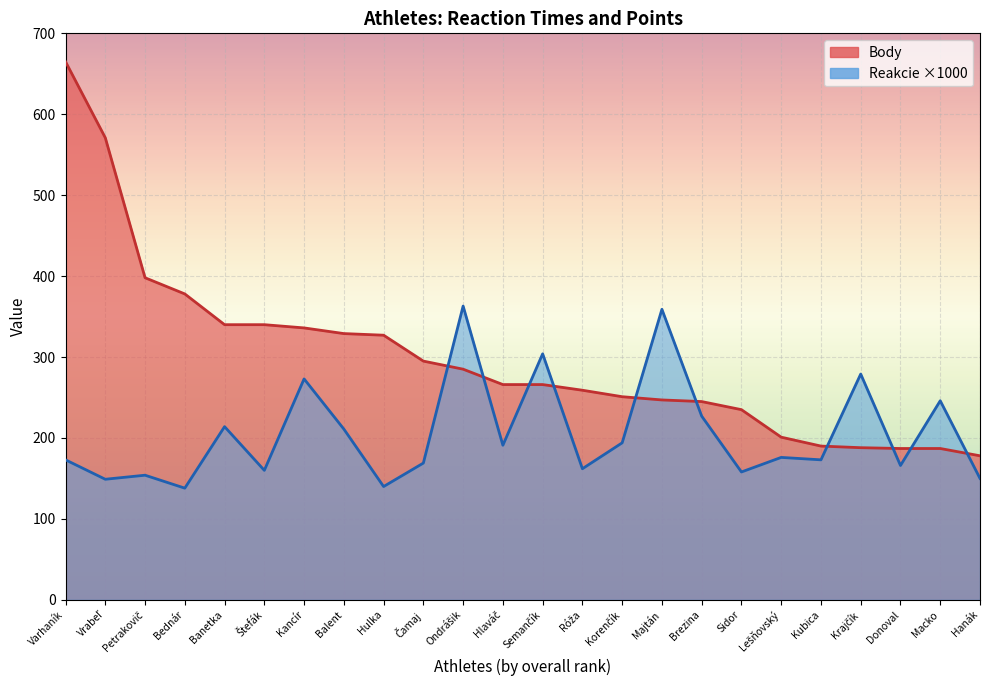

At which label is Body closest to 421?

Petrakovič